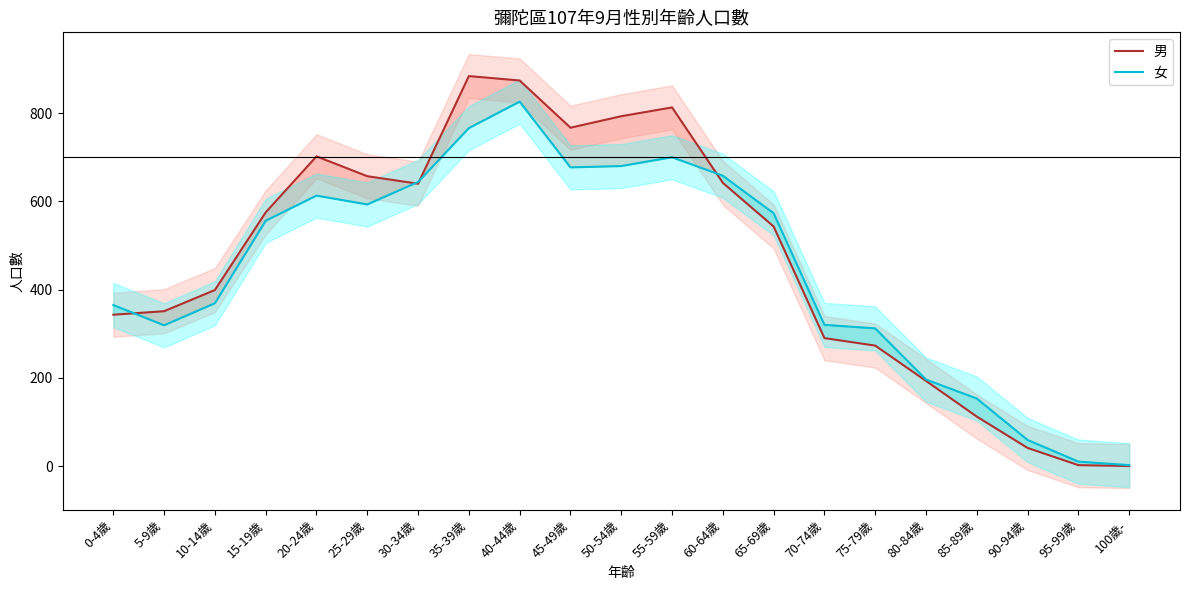

Where does the 女 series first go above 556?

20-24歲